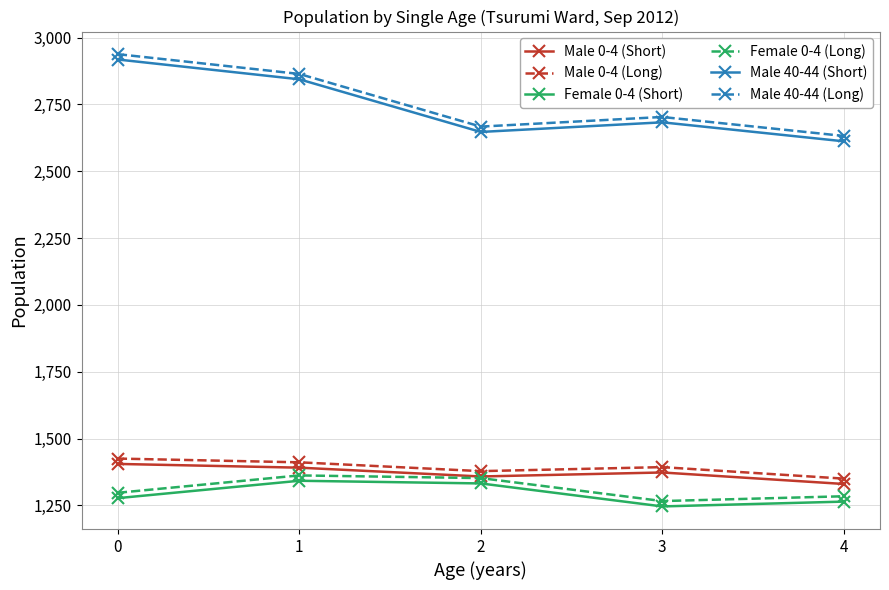

Reading right to left, what are all the values shown in this chart?

Male 0-4 (Short): 4=1330	3=1373	2=1358	1=1391	0=1405
Male 0-4 (Long): 4=1350	3=1393	2=1378	1=1411	0=1425
Female 0-4 (Short): 4=1264	3=1246	2=1332	1=1342	0=1277
Female 0-4 (Long): 4=1284	3=1266	2=1352	1=1362	0=1297
Male 40-44 (Short): 4=2612	3=2683	2=2647	1=2844	0=2918
Male 40-44 (Long): 4=2632	3=2703	2=2667	1=2864	0=2938